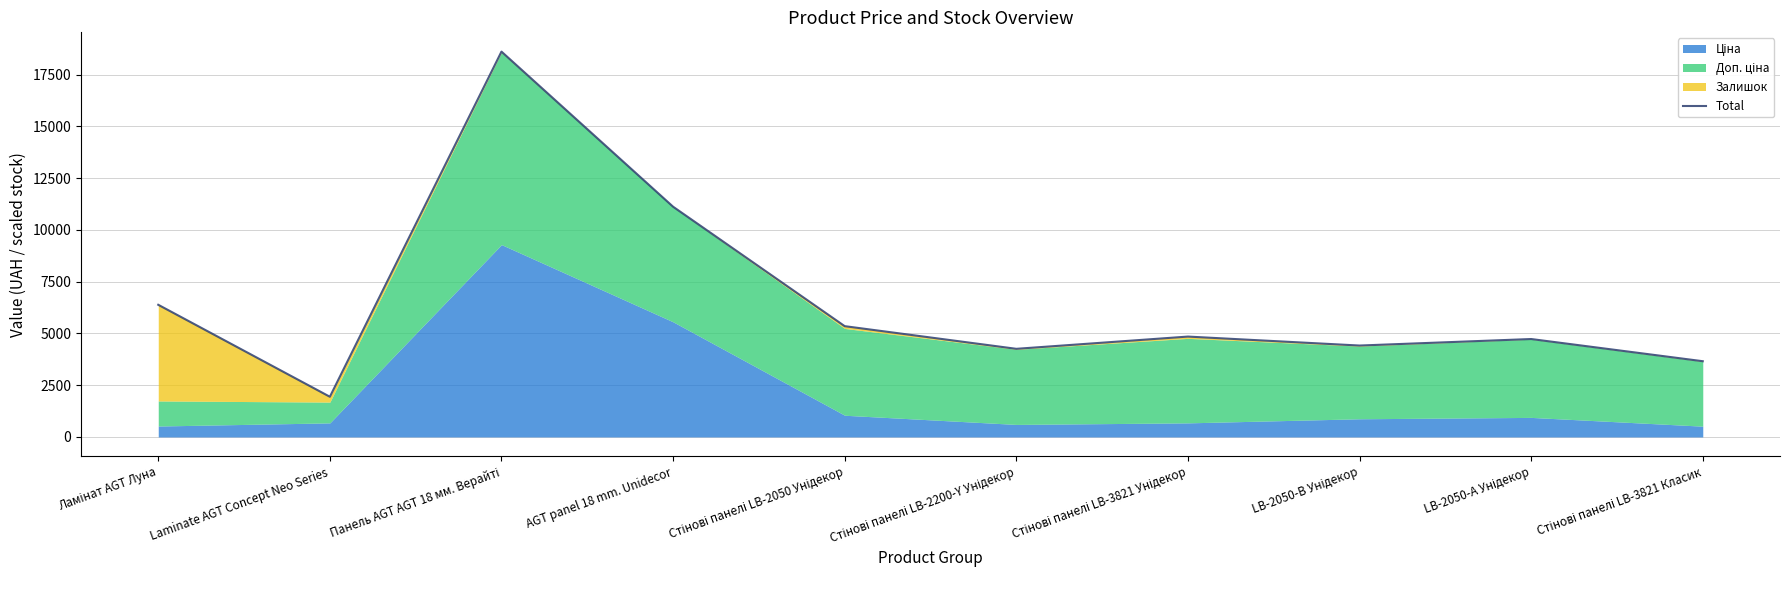

Reading right to left, list all the values displayed in this chart.

Стінові панелі LB-3821 Класик=3658.2	LB-2050-А Унідекор=4730.2	LB-2050-В Унідекор=4415.2	Стінові панелі LB-3821 Унідекор=4848.6	Стінові панелі LB-2200-Y Унідекор=4256.8	Стінові панелі LB-2050 Унідекор=5351.8	AGT panel 18 mm. Unidecor=11121.5	Панель AGT AGT 18 мм. Верайті=18613.2	Laminate AGT Concept Neo Series=1941.7	Ламінат AGT Луна=6384.1